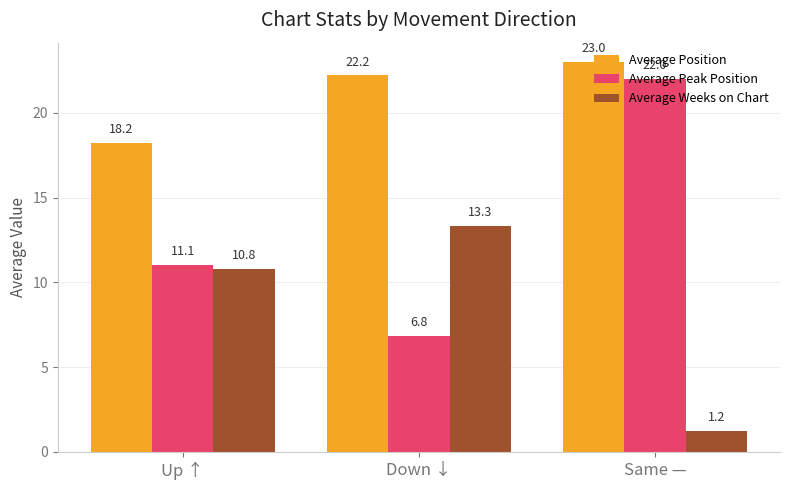

What is the label of the 3rd bar from the right?

Up ↑